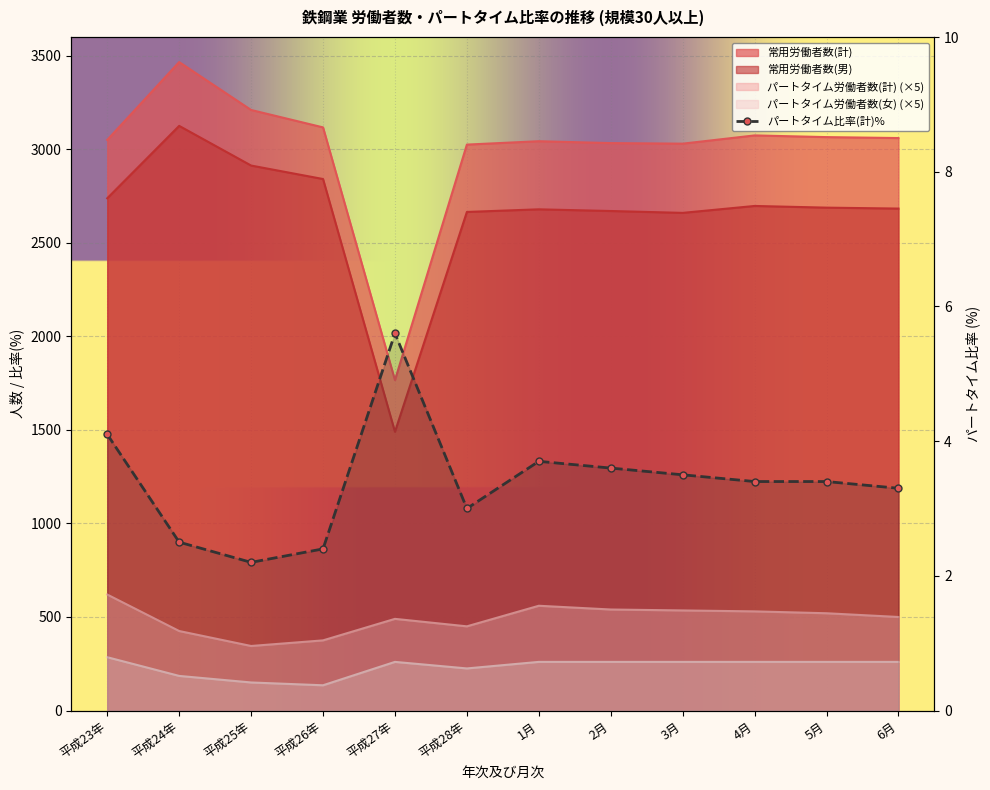

Reading left to right, what are all the values shown in this chart?

常用労働者数(計): 平成23年=3050.0	平成24年=3466.0	平成25年=3210.0	平成26年=3117.0	平成27年=1766.0	平成28年=3025.0	1月=3043.0	2月=3033.0	3月=3030.0	4月=3074.0	5月=3065.0	6月=3060.0
パートタイム労働者数(計): 平成23年=620.0	平成24年=425.0	平成25年=345.0	平成26年=375.0	平成27年=490.0	平成28年=450.0	1月=560.0	2月=540.0	3月=535.0	4月=530.0	5月=520.0	6月=500.0
常用労働者数(男): 平成23年=2738.0	平成24年=3125.0	平成25年=2913.0	平成26年=2841.0	平成27年=1490.0	平成28年=2665.0	1月=2679.0	2月=2670.0	3月=2660.0	4月=2697.0	5月=2688.0	6月=2683.0
パートタイム労働者数(女): 平成23年=285.0	平成24年=185.0	平成25年=150.0	平成26年=135.0	平成27年=260.0	平成28年=225.0	1月=260.0	2月=260.0	3月=260.0	4月=260.0	5月=260.0	6月=260.0
パートタイム比率(計): 平成23年=4.1	平成24年=2.5	平成25年=2.2	平成26年=2.4	平成27年=5.6	平成28年=3.0	1月=3.7	2月=3.6	3月=3.5	4月=3.4	5月=3.4	6月=3.3